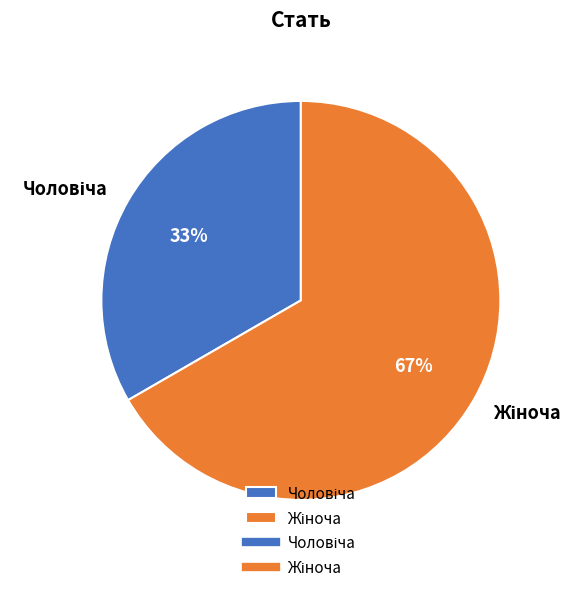

To the nearest percent, what is the average slice percentage?

50%